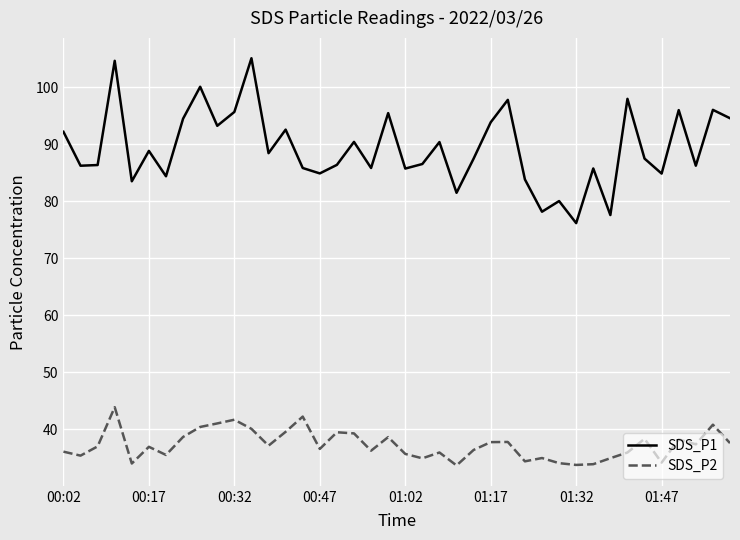

Rank the series by their average value, from highest to lowest.

SDS_P1, SDS_P2